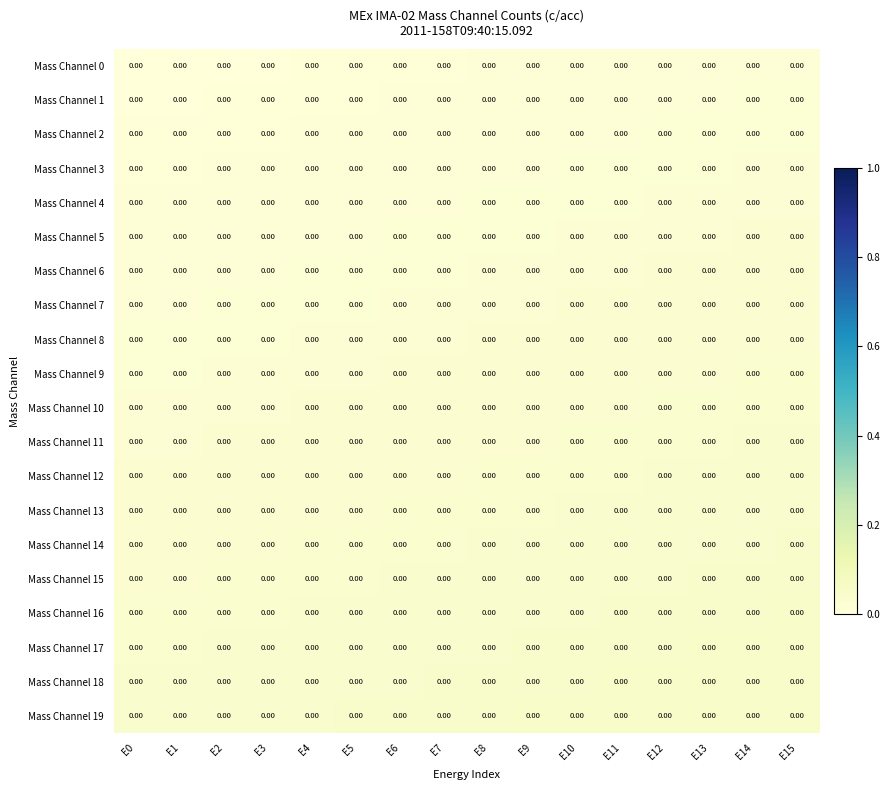

Which category has the lowest value across all series?

E0